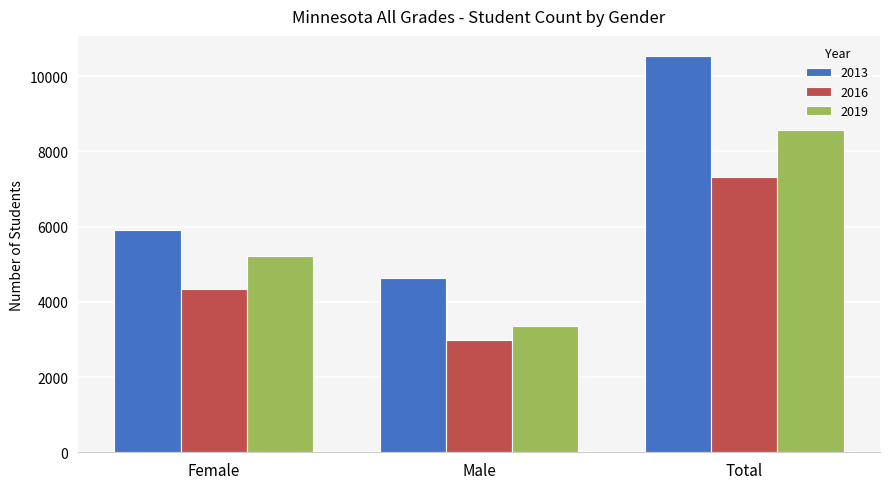

Count the number of data series in this chart.

3